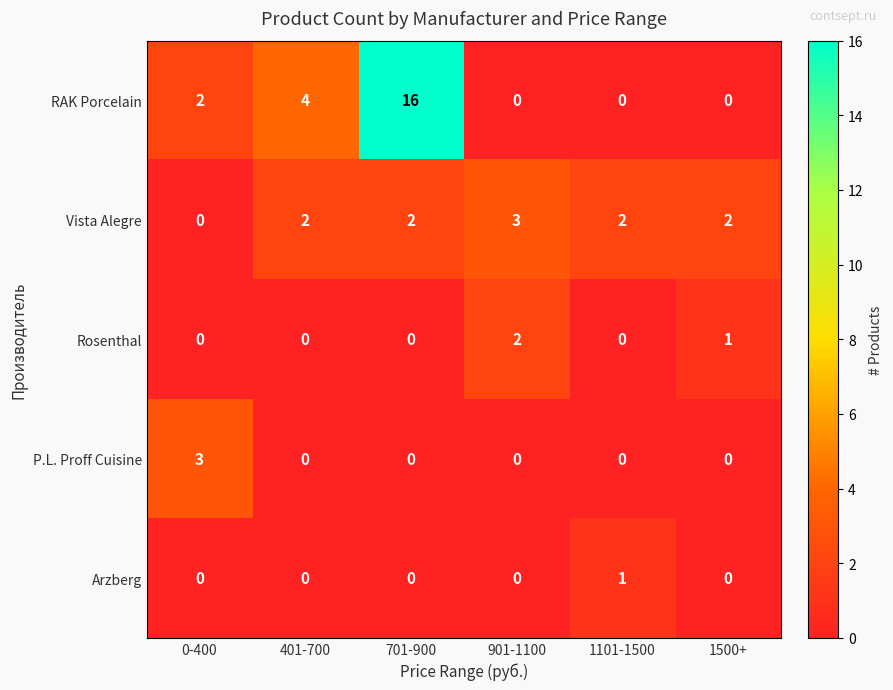

Where is Vista Alegre nearest to the value 1?

0-400